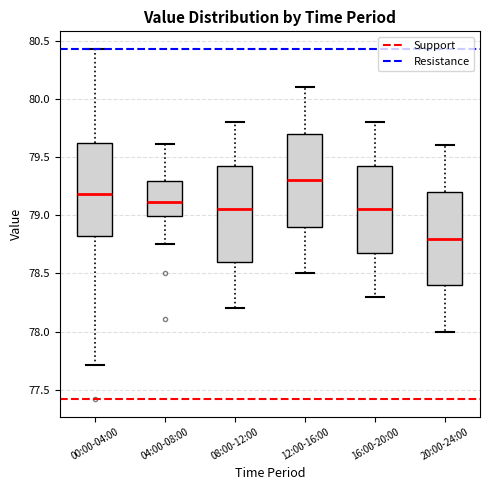

Which box's median line is the lowest?

20:00-24:00